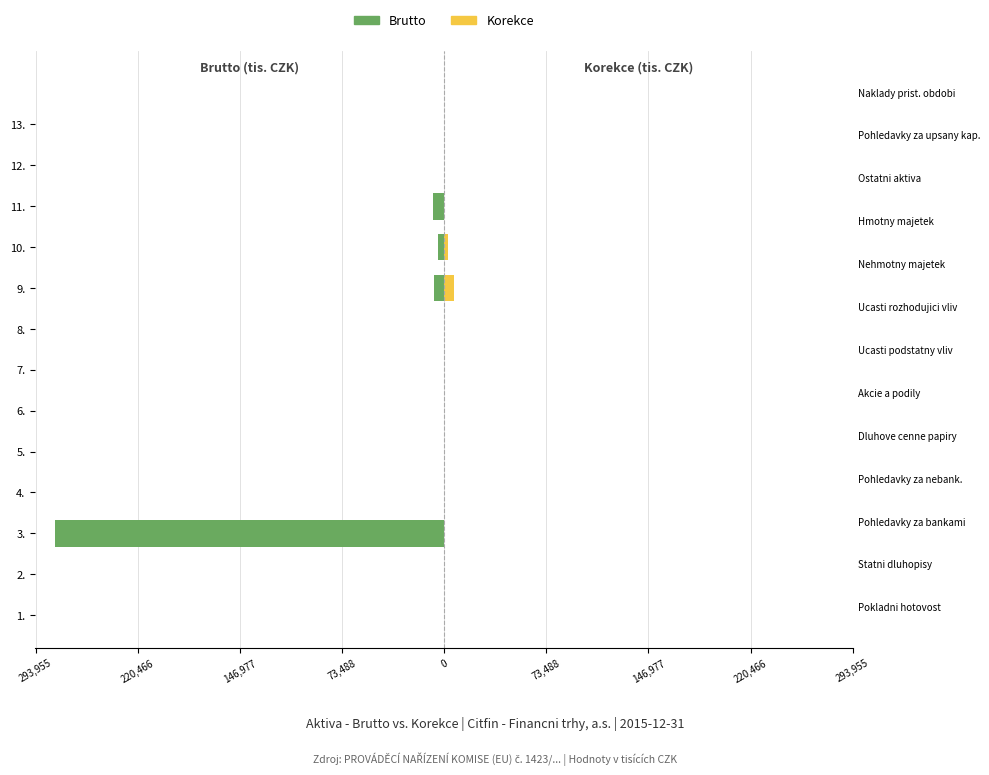

How many groups of bars are there?

13